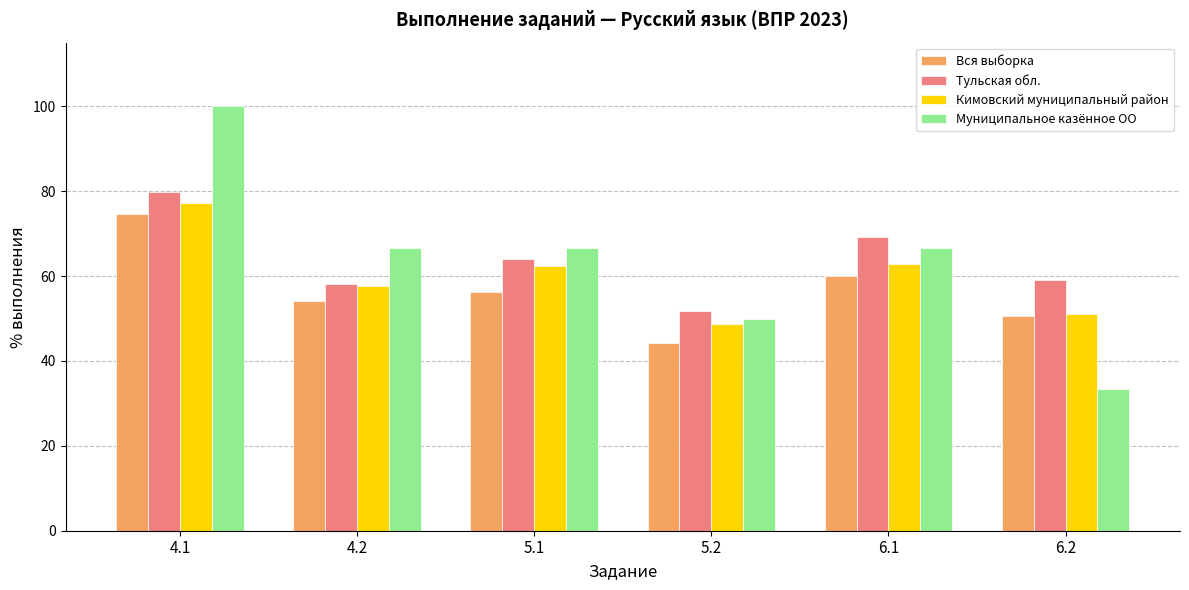

What is the difference between the second highest and second lowest values in the Вся выборка series?

9.4